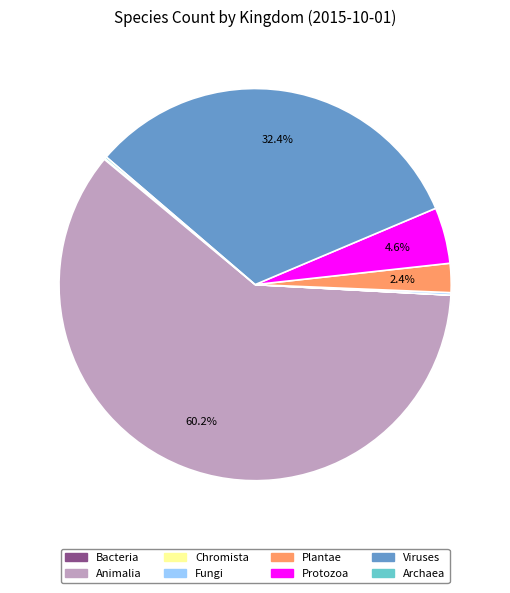

Does any single category account for the majority?

Yes